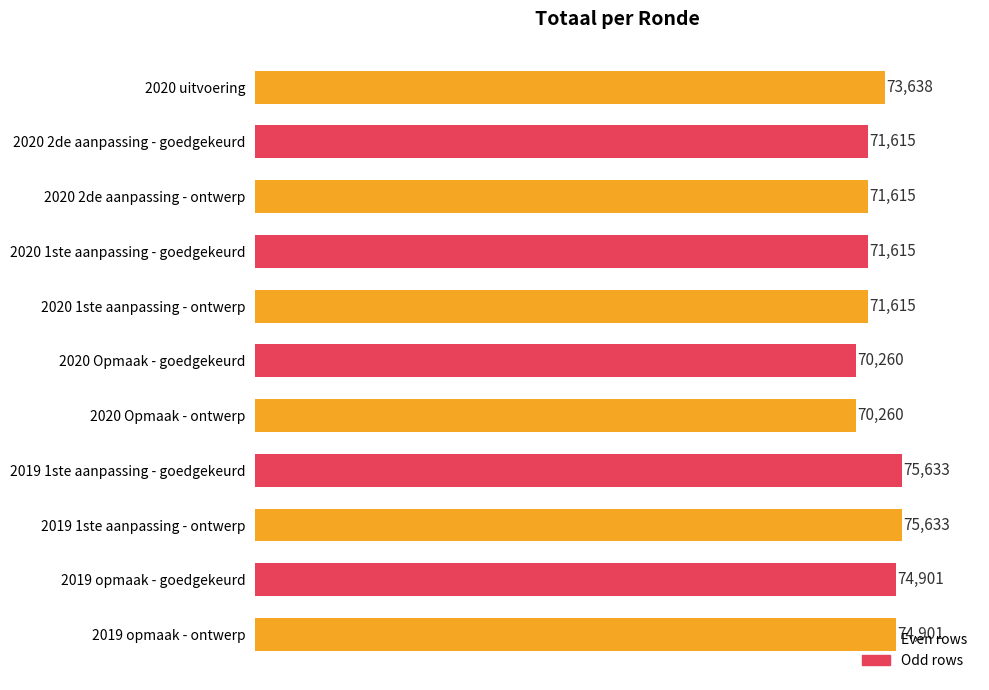

What is the value of the 2nd bar from the top?

71615